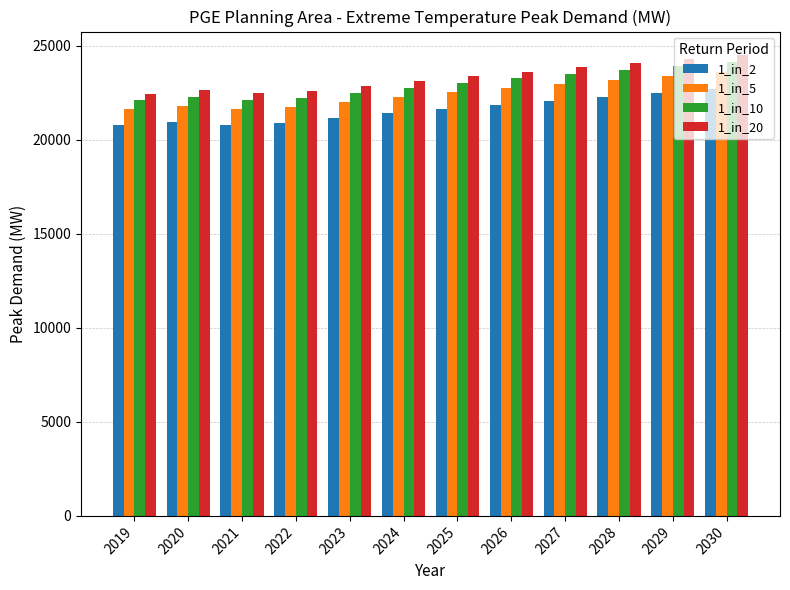

What is the approximate value of 1_in_5 at 2024?

22254.7